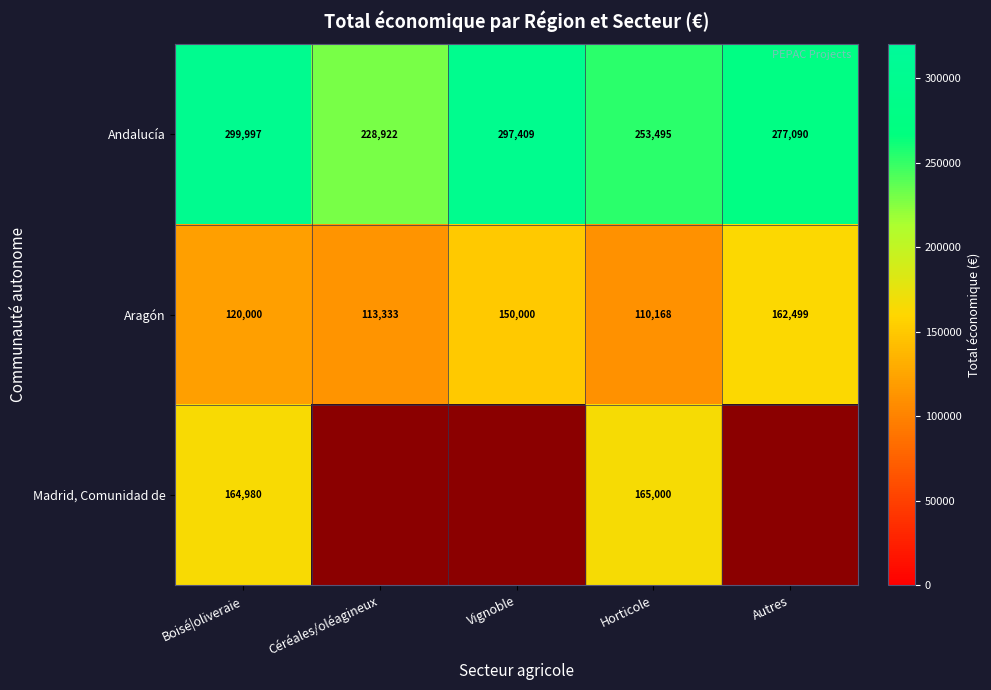

Which label corresponds to the smallest value in the chart?

Horticole